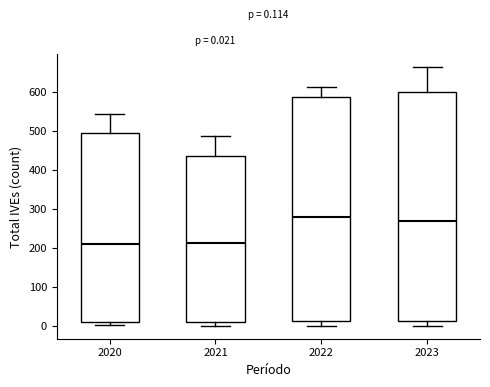

Comparing the boxes themselves (not the whiskers), which one is the tallest?

2023